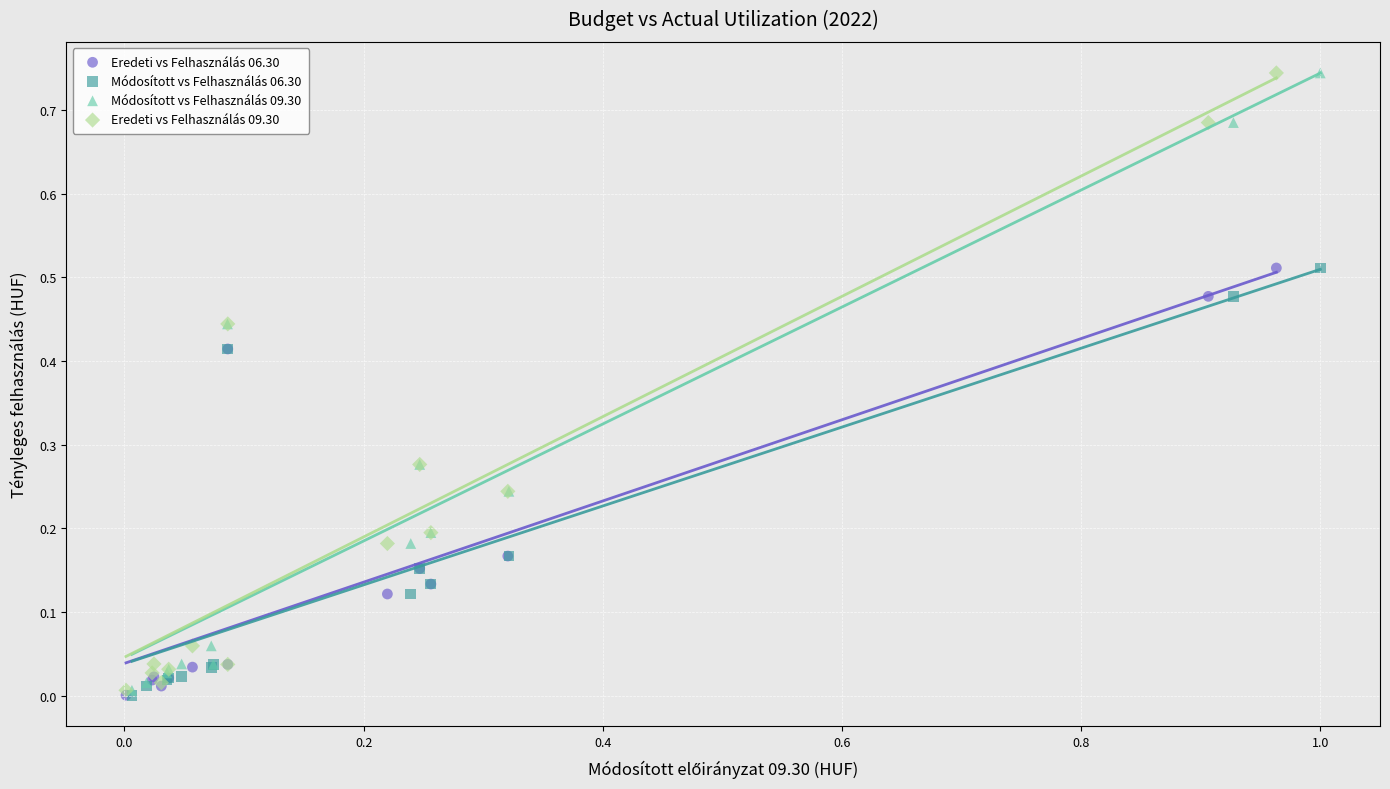

What are all the series names shown in the legend?

Eredeti vs Felhasználás 06.30, Módosított vs Felhasználás 06.30, Módosított vs Felhasználás 09.30, Eredeti vs Felhasználás 09.30